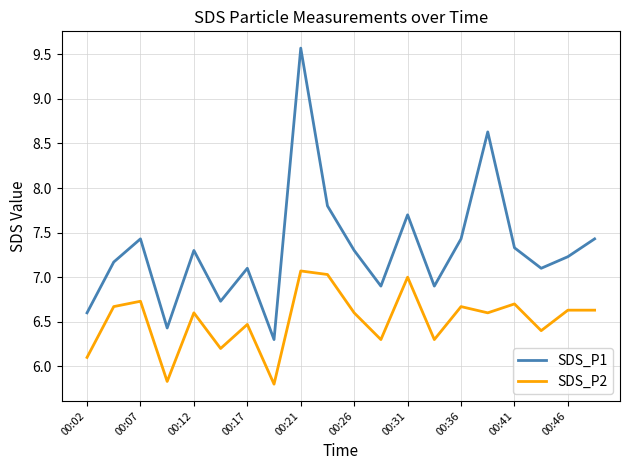

True or false: SDS_P1 and SDS_P2 intersect in this chart.

False